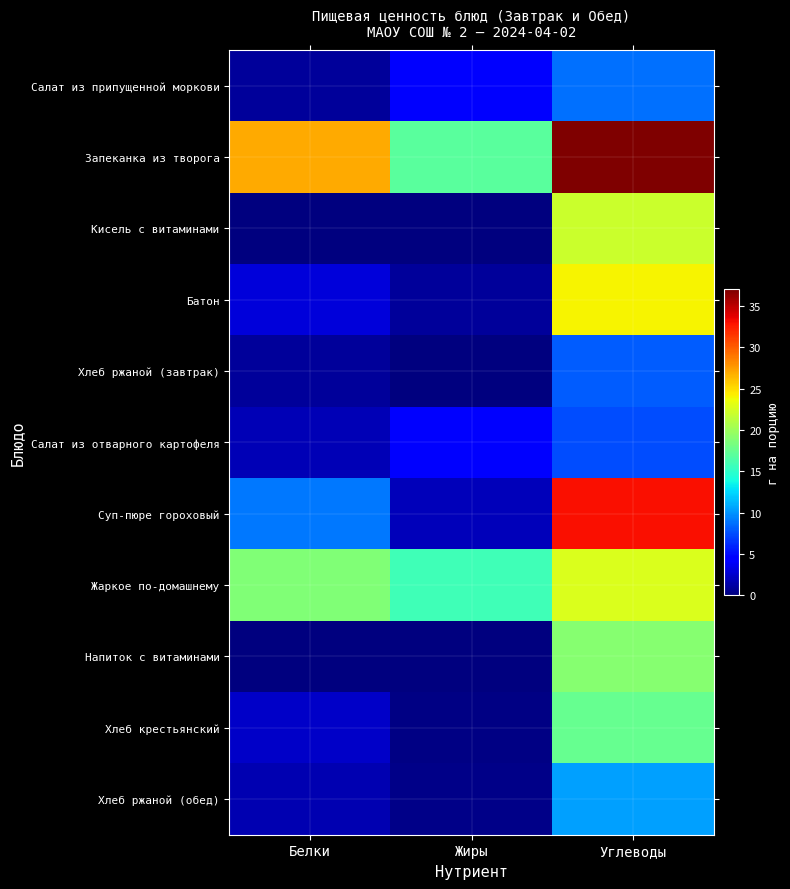

Reading left to right, transcribe all the data shown in this chart.

Салат из припущенной моркови: Белки=0.9	Жиры=4.8	Углеводы=8.8
Запеканка из творога: Белки=27.0	Жиры=17.0	Углеводы=37.0
Кисель с витаминами: Белки=0.0	Жиры=0.0	Углеводы=22.0
Батон: Белки=3.0	Жиры=1.0	Углеводы=24.0
Хлеб ржаной (завтрак): Белки=1.0	Жиры=0.0	Углеводы=8.0
Салат из отварного картофеля: Белки=1.9	Жиры=4.3	Углеводы=7.5
Суп-пюре гороховый: Белки=9.0	Жиры=2.0	Углеводы=33.0
Жаркое по-домашнему: Белки=18.8	Жиры=15.8	Углеводы=22.8
Напиток с витаминами: Белки=0.0	Жиры=0.0	Углеводы=18.9
Хлеб крестьянский: Белки=2.3	Жиры=0.2	Углеводы=17.6
Хлеб ржаной (обед): Белки=1.6	Жиры=0.3	Углеводы=10.4